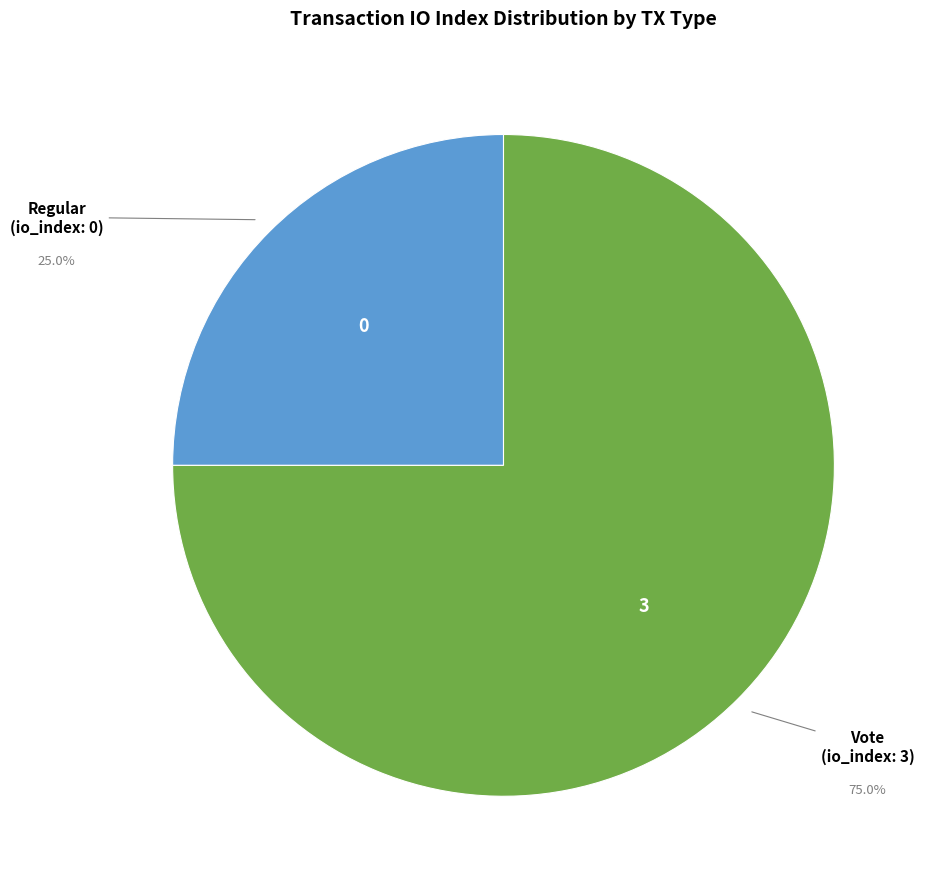

Does any single category account for the majority?

Yes